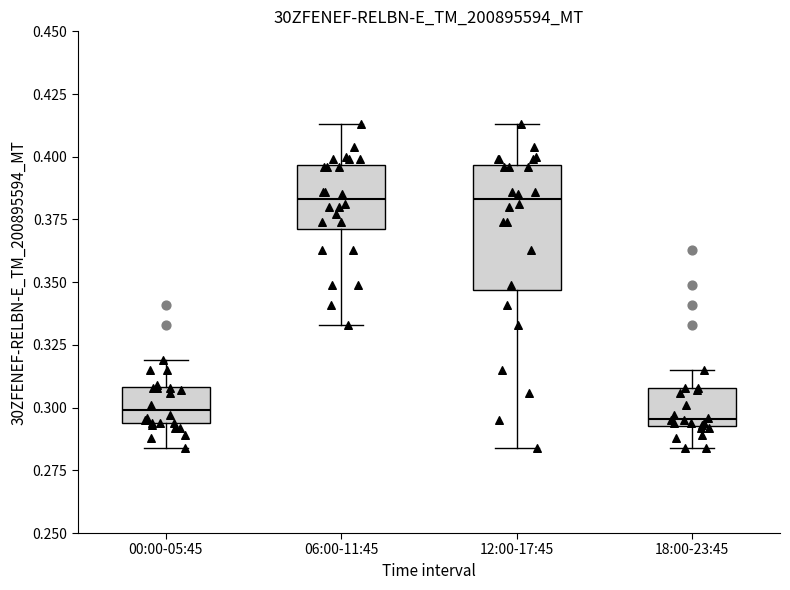

Comparing the boxes themselves (not the whiskers), which one is the tallest?

12:00-17:45